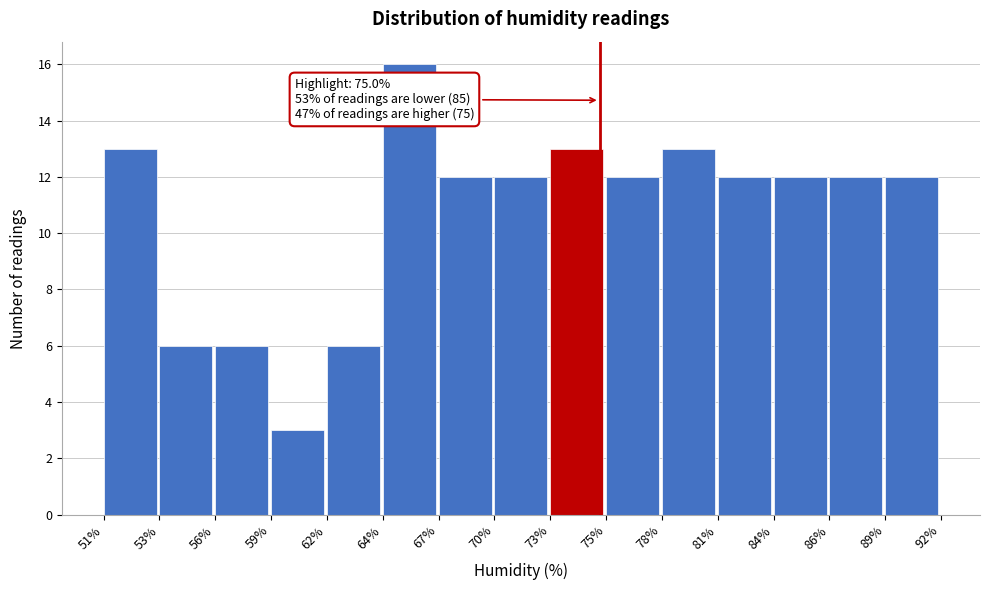

Which range on the x-axis has the tallest bar?

64% to 67%